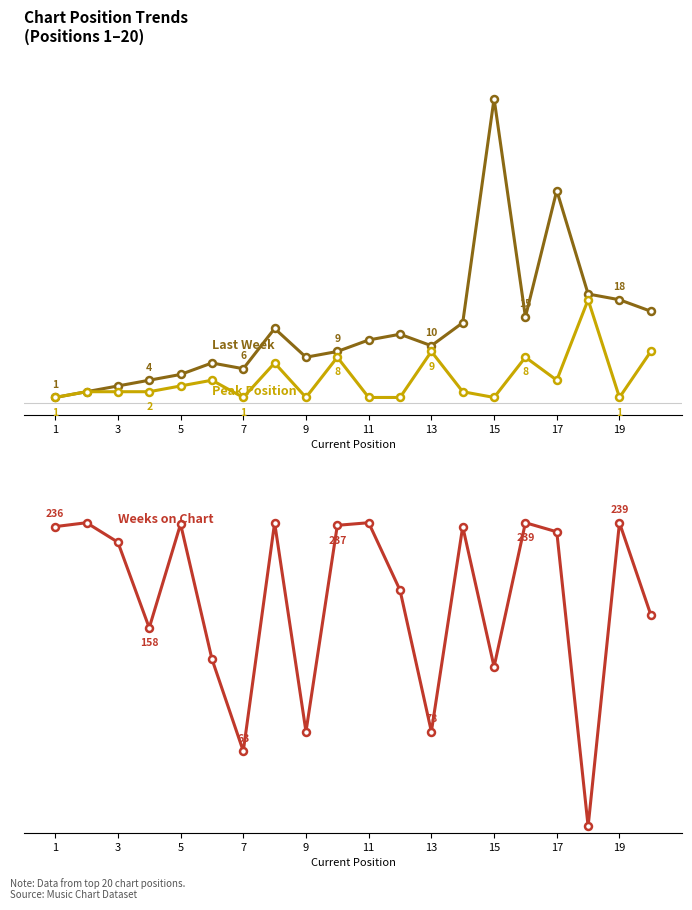

Is the value of Last Week at 13 greater than the value of Peak Position at 13?

Yes